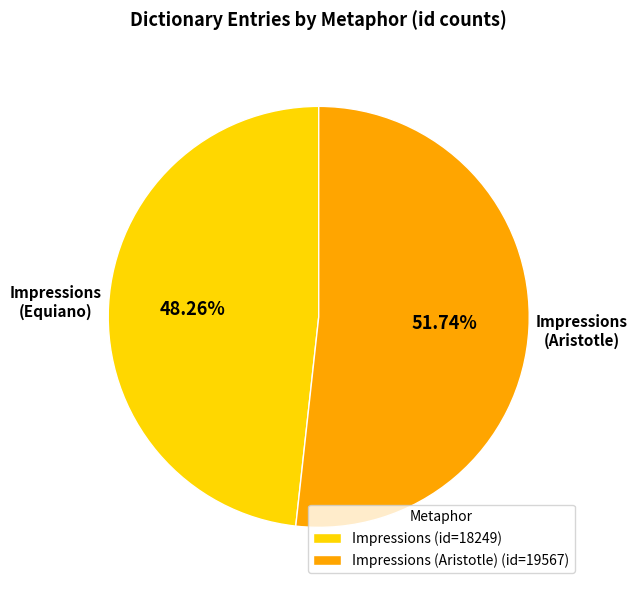

Which has a higher value, Impressions or Impressions (Aristotle)?

Impressions (Aristotle)